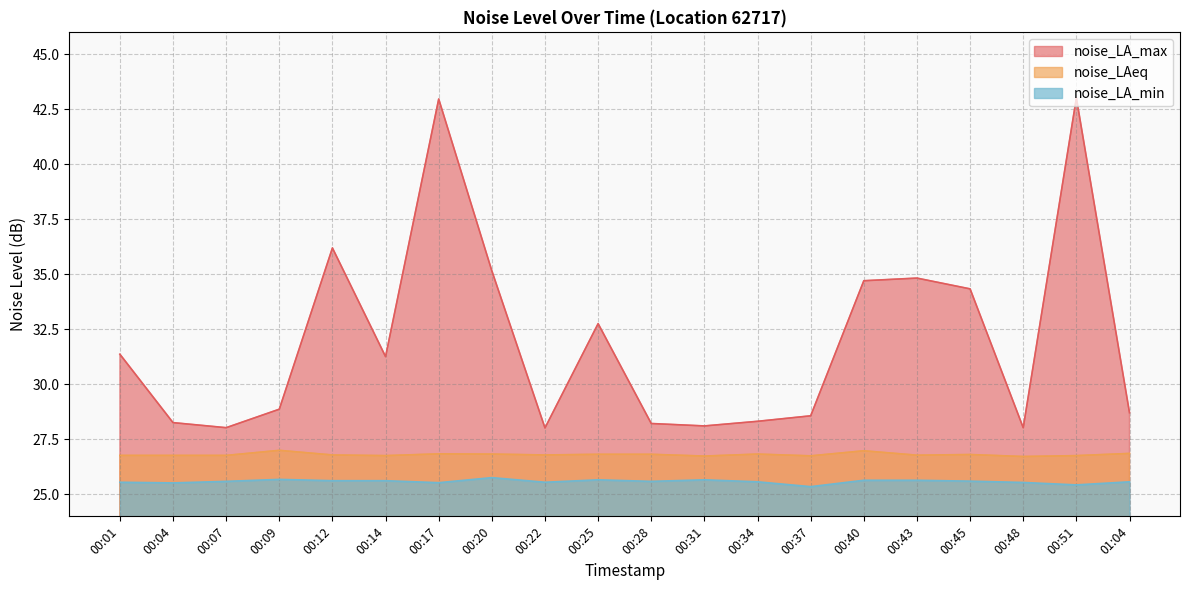

True or false: noise_LAeq and noise_LA_min intersect in this chart.

False